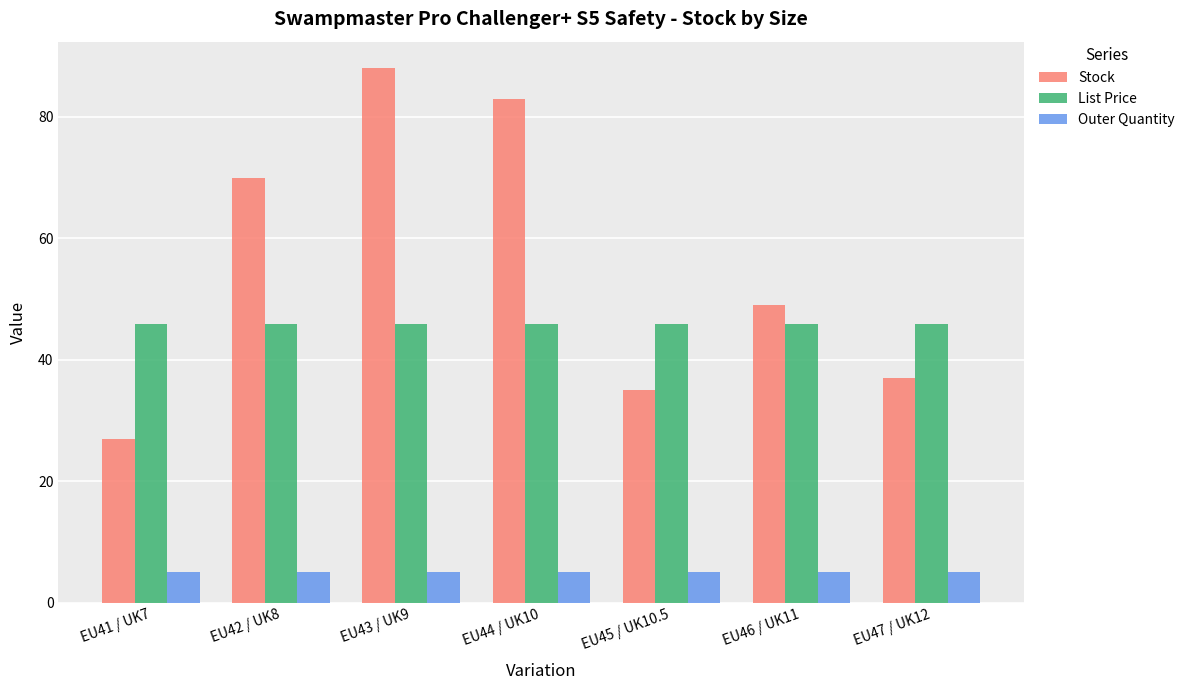

Reading left to right, list all the values displayed in this chart.

Stock: 27.0	70.0	88.0	83.0	35.0	49.0	37.0
List Price: 46.0	46.0	46.0	46.0	46.0	46.0	46.0
Outer Quantity: 5.0	5.0	5.0	5.0	5.0	5.0	5.0